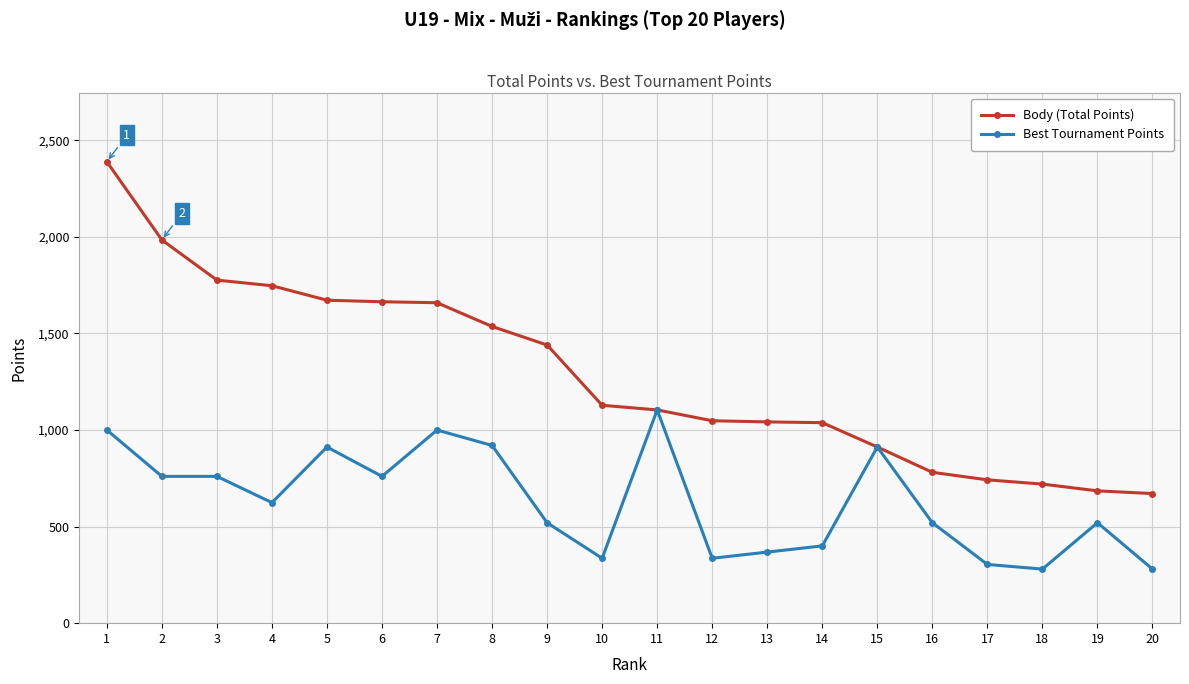

What is the highest value of the Body (Total Points) series?

2389